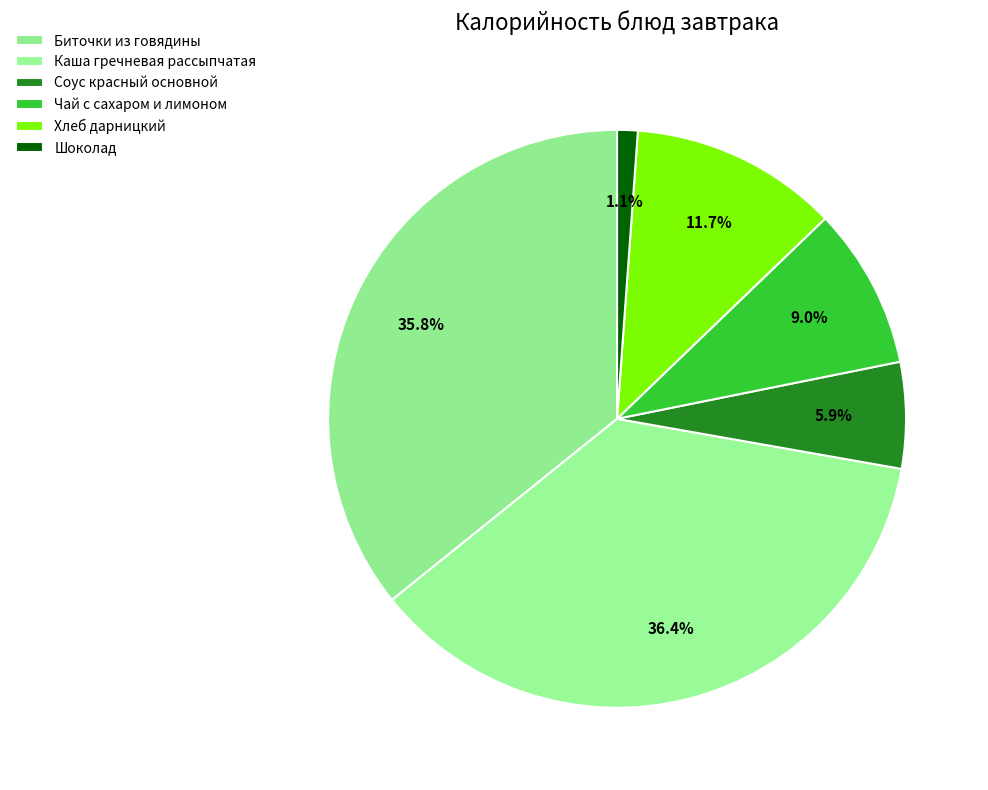

Approximately how many times larger is the value at Каша гречневая рассыпчатая compared to Хлеб дарницкий?

3.1